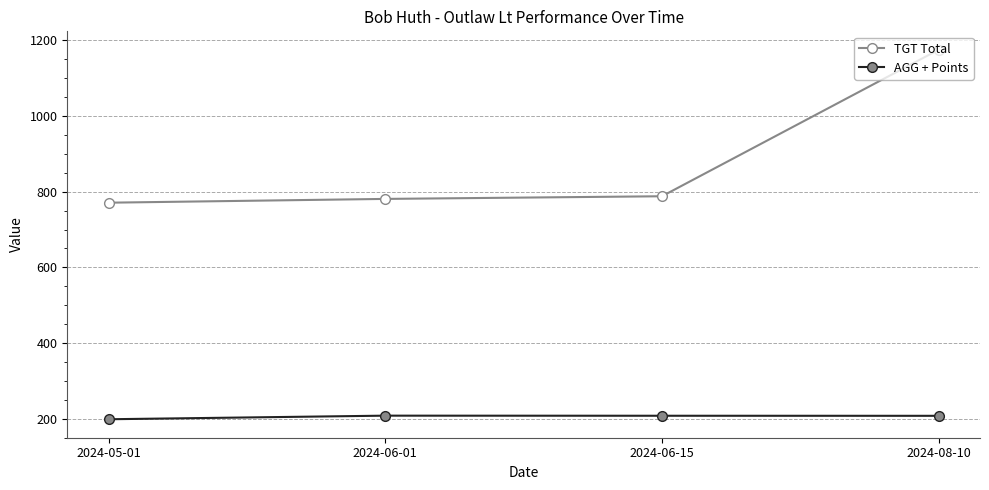

True or false: TGT Total has more than 2 interior local peaks.

False